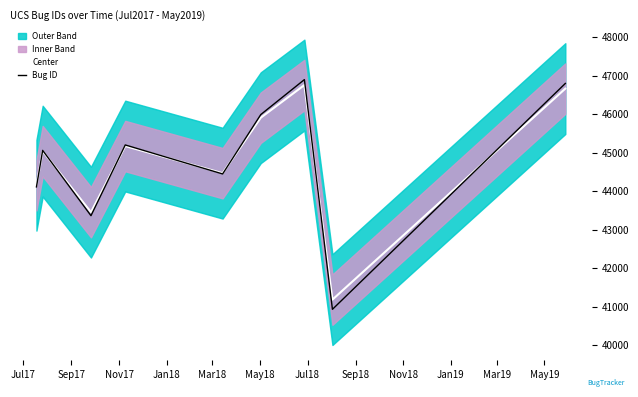

Is this an area chart (filled region under the line)?

No